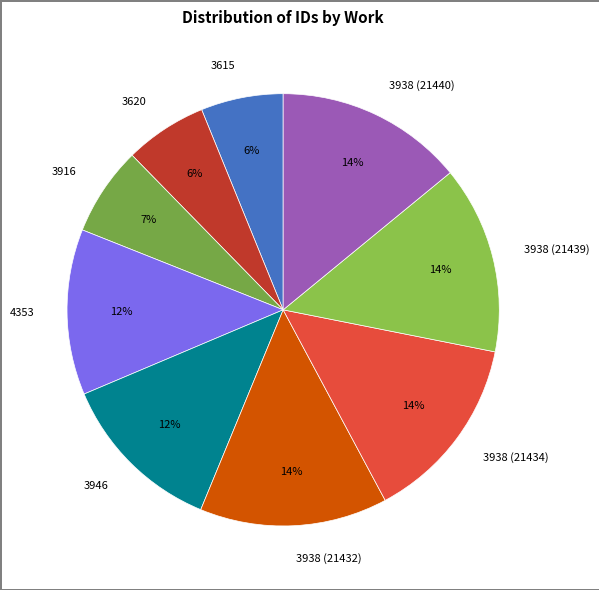

How many segments does this pie chart have?

9